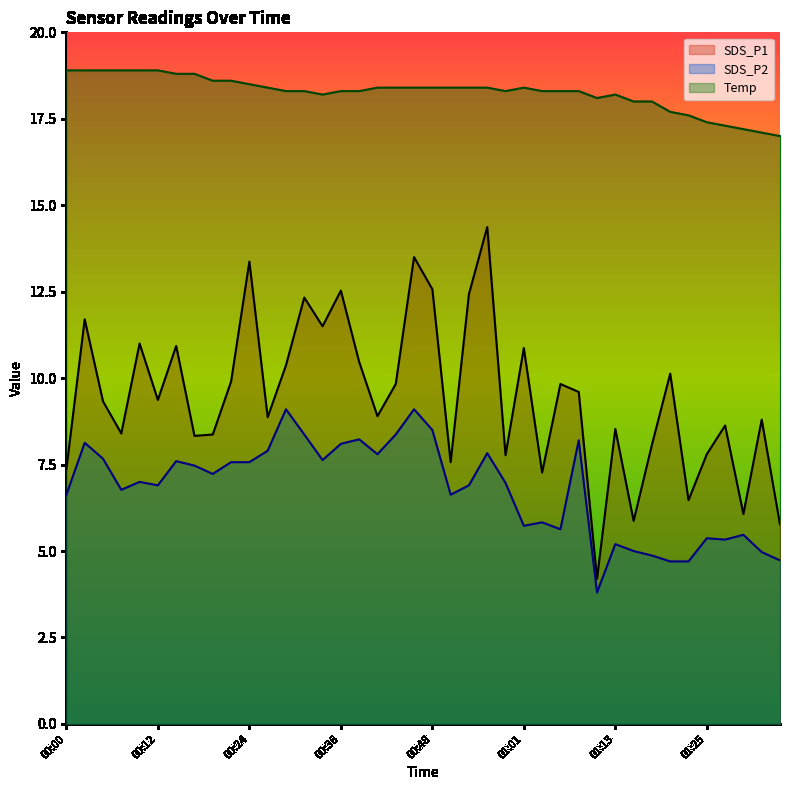

At which category is the sum across all series the highest?

00:46